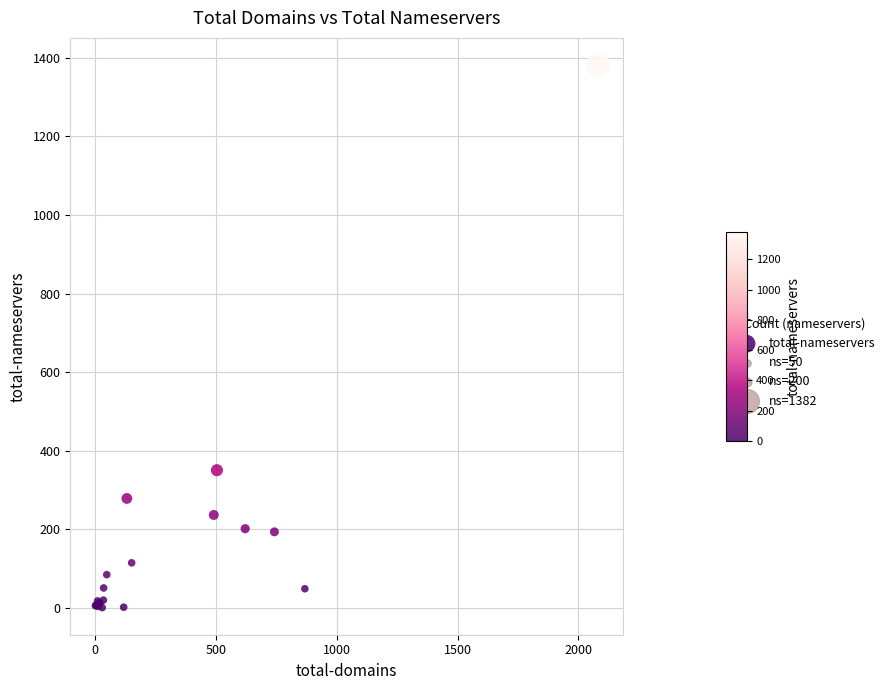

What Y value in the scatter plot is closest to 691?

350